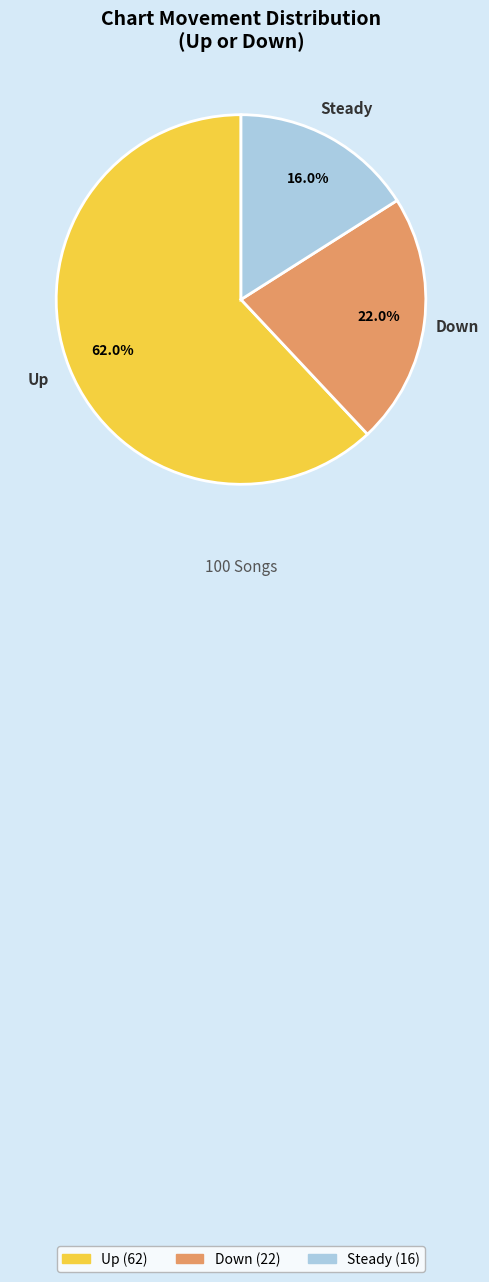

Which has a higher value, Up or Down?

Up